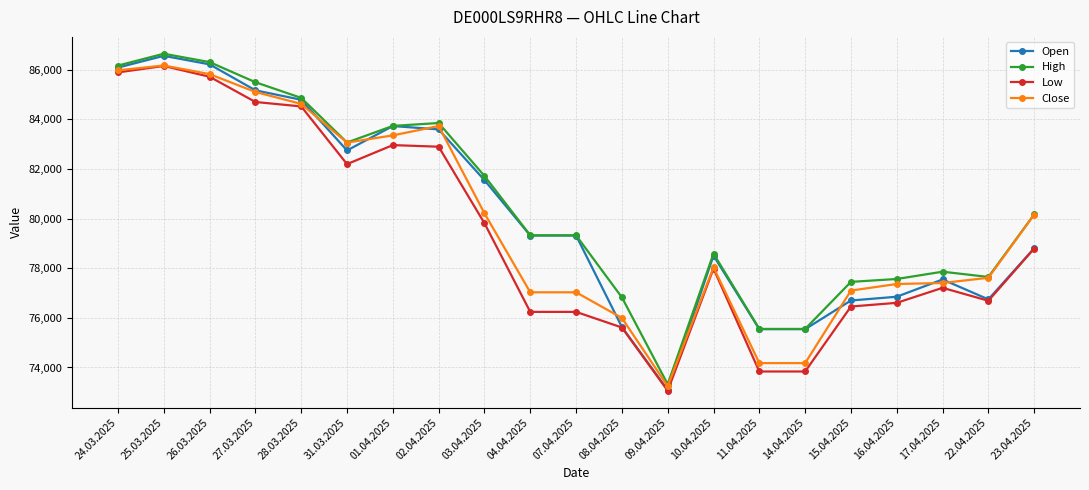

Rank the series by their average value, from lowest to highest.

Low, Close, Open, High